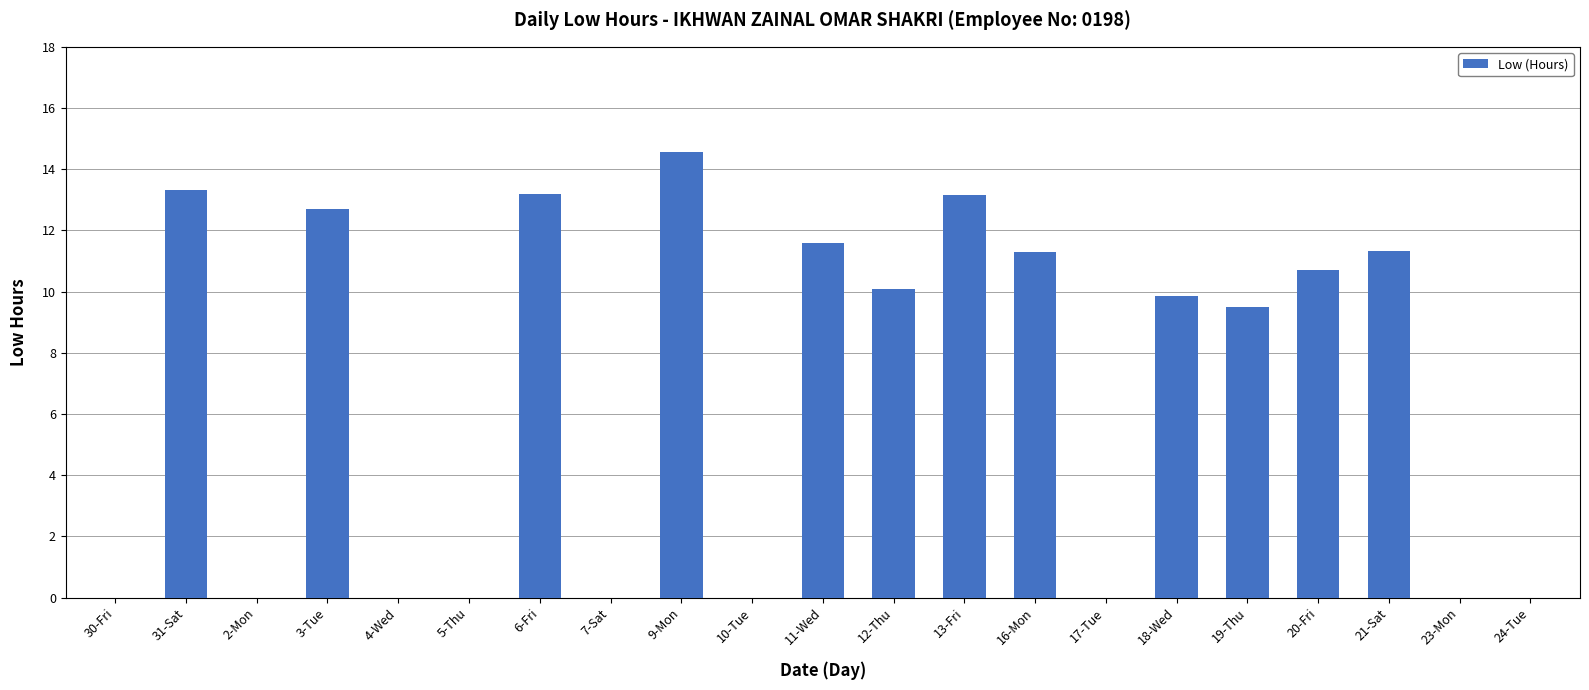

Count the number of categories in the chart.

21